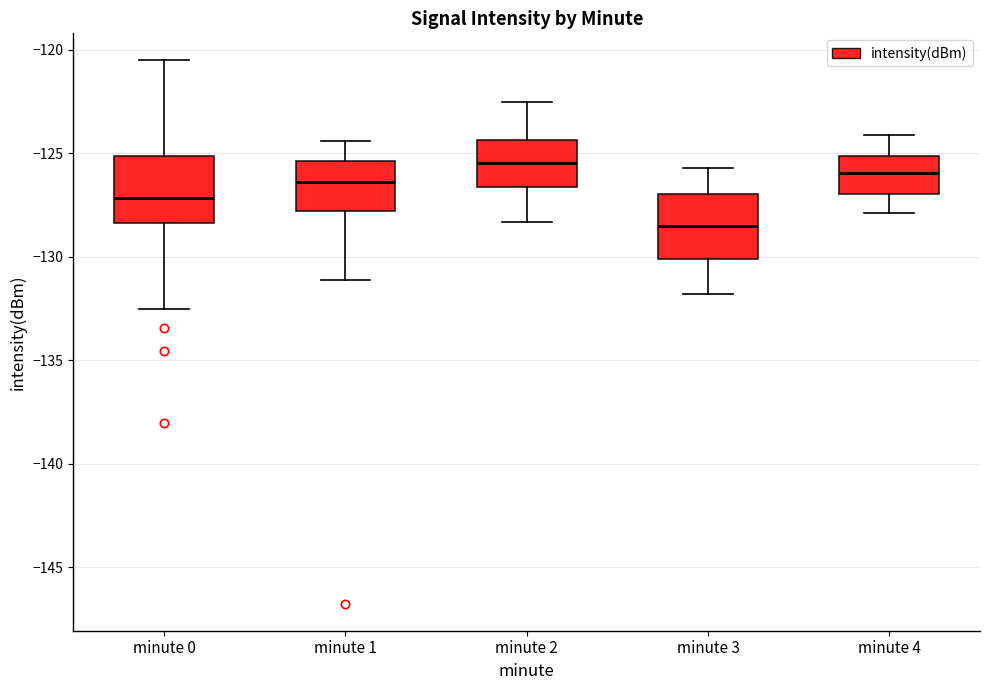

Reading left to right, transcribe this box plot: for each box, give where its median line is, the range the box spans, and where its two whiskers end, as read against the y-axis. The values are not printed on the chart, so give them approximately, as read against the axis.

minute 0: median -127.0, box -128.5 to -125.0, whiskers -132.5 to -120.5
minute 1: median -126.5, box -128.0 to -125.5, whiskers -131.0 to -124.5
minute 2: median -125.5, box -126.5 to -124.5, whiskers -128.5 to -122.5
minute 3: median -128.5, box -130.0 to -127.0, whiskers -132.0 to -125.5
minute 4: median -126.0, box -127.0 to -125.0, whiskers -128.0 to -124.0